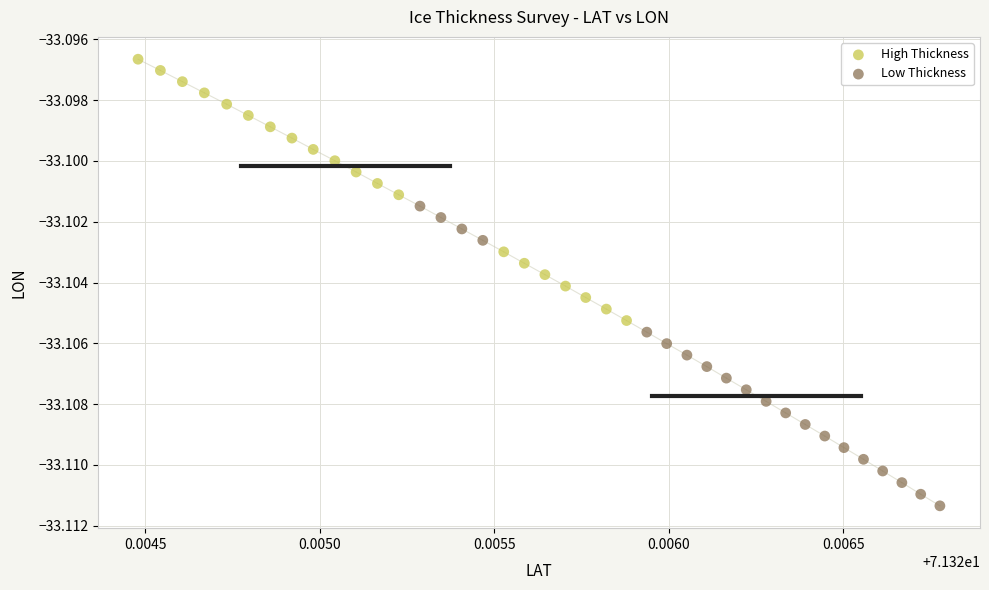

Which series reaches the maximum Y coordinate?

High Thickness